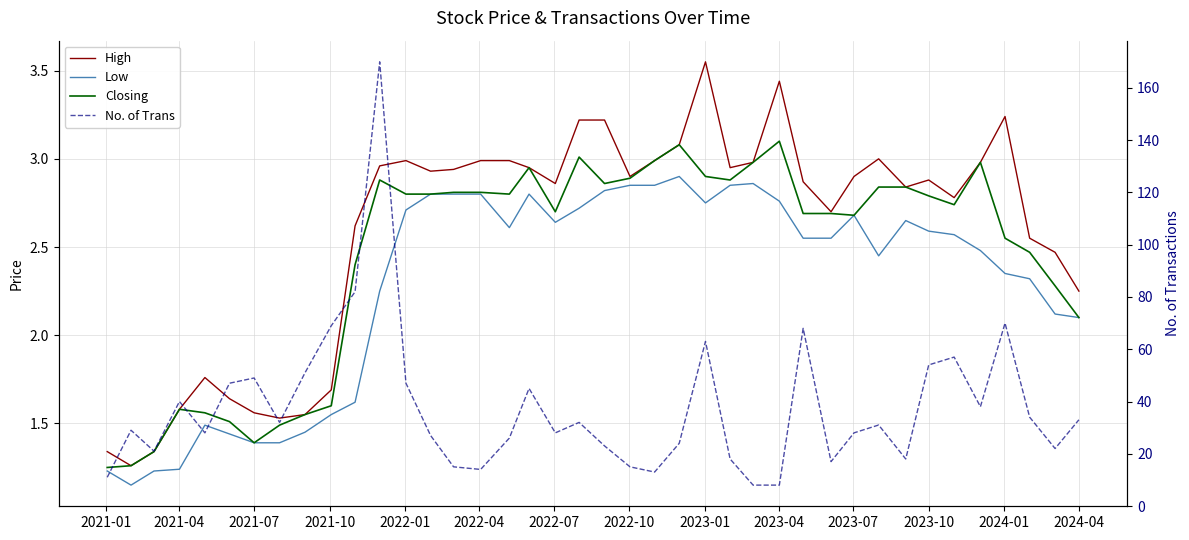

True or false: Low has more than 2 points higher than both neighbors.

True